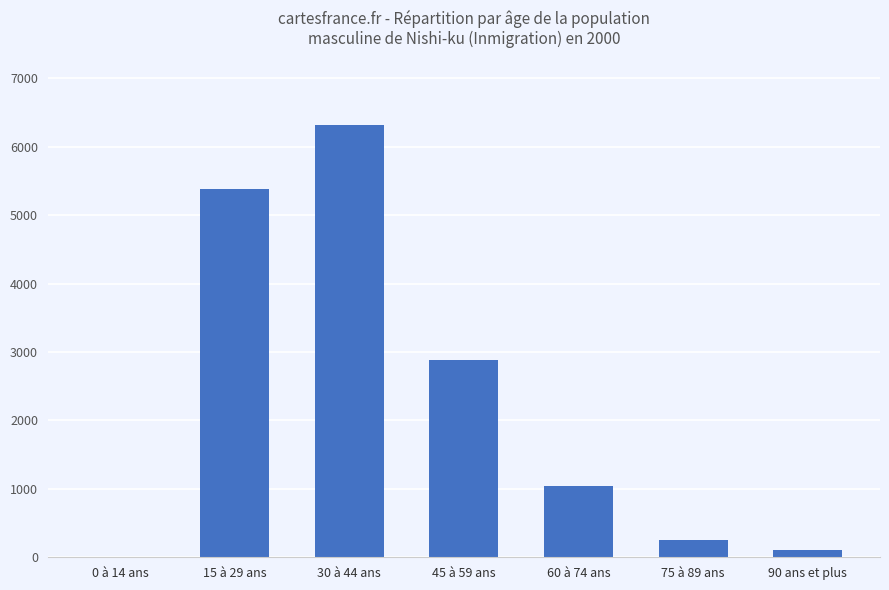

Reading left to right, what are all the values shown in this chart?

0 à 14 ans=0	15 à 29 ans=5377	30 à 44 ans=6311	45 à 59 ans=2883	60 à 74 ans=1038	75 à 89 ans=247	90 ans et plus=100